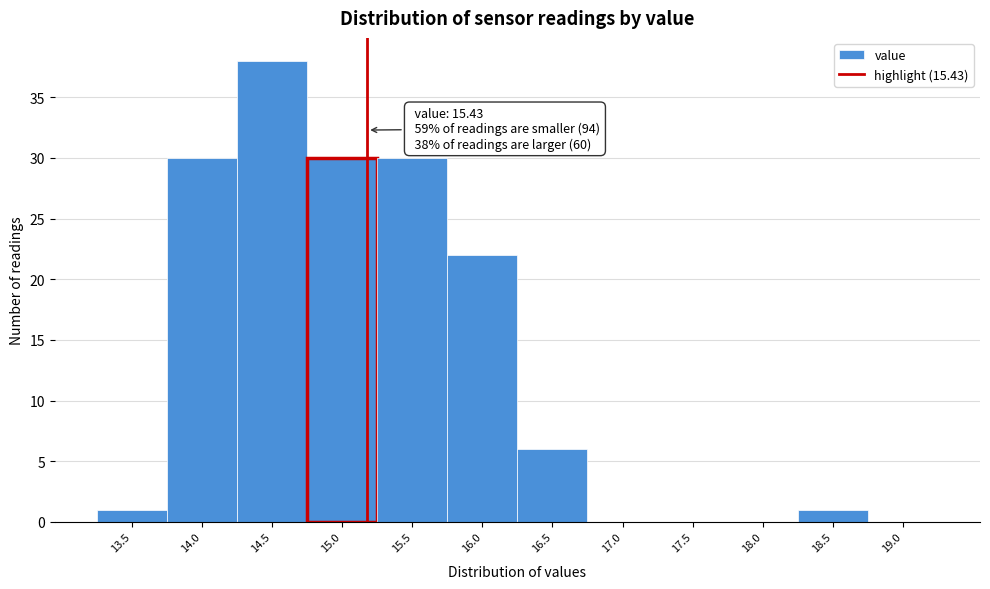

Reading left to right, what are all the values shown in this chart?

13.5=1	14.0=30	14.5=38	15.0=30	15.5=30	16.0=22	16.5=6	17.0=0	17.5=0	18.0=0	18.5=1	19.0=0